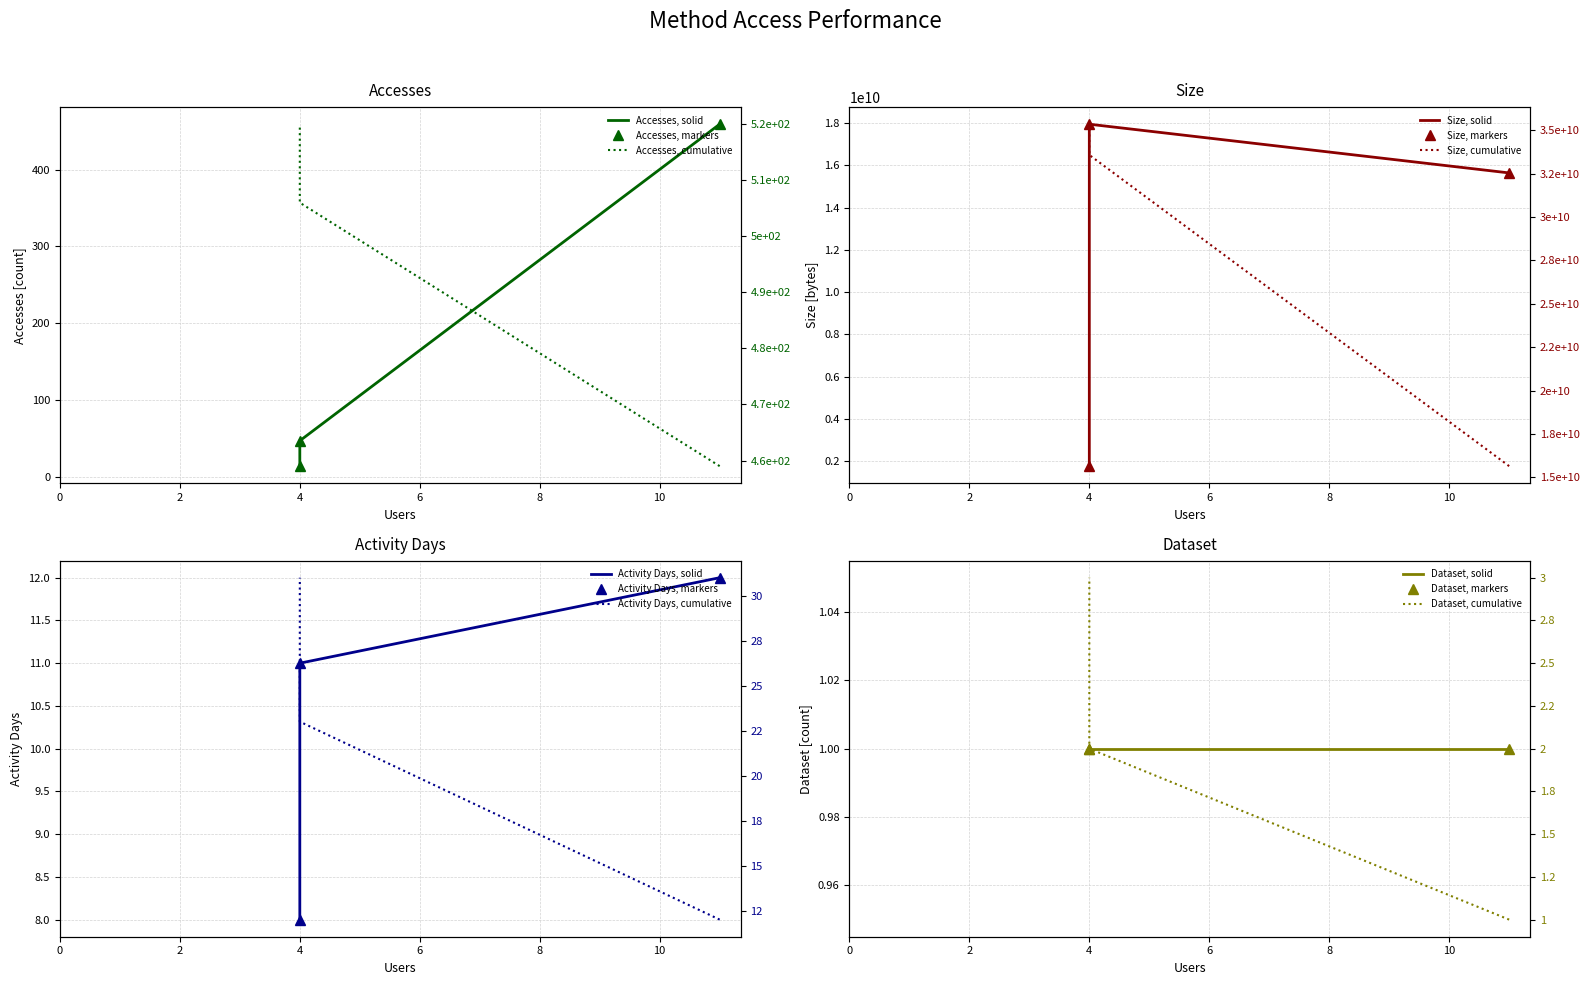

What is the sum of the Accesses values at 4 and 4?

61